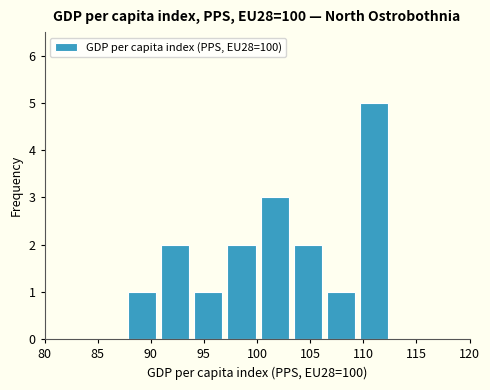

Reading left to right, transcribe this chart: for each bar, give the range it covers on the x-axis and its height. Neither the bar edges nor the heights are printed on the chart, so give them approximately, as read against the axes.

87.5 to 90.5: 1
90.5 to 94.0: 2
94.0 to 97.0: 1
97.0 to 100.0: 2
100.0 to 103.0: 3
103.0 to 106.5: 2
106.5 to 109.5: 1
109.5 to 112.5: 5